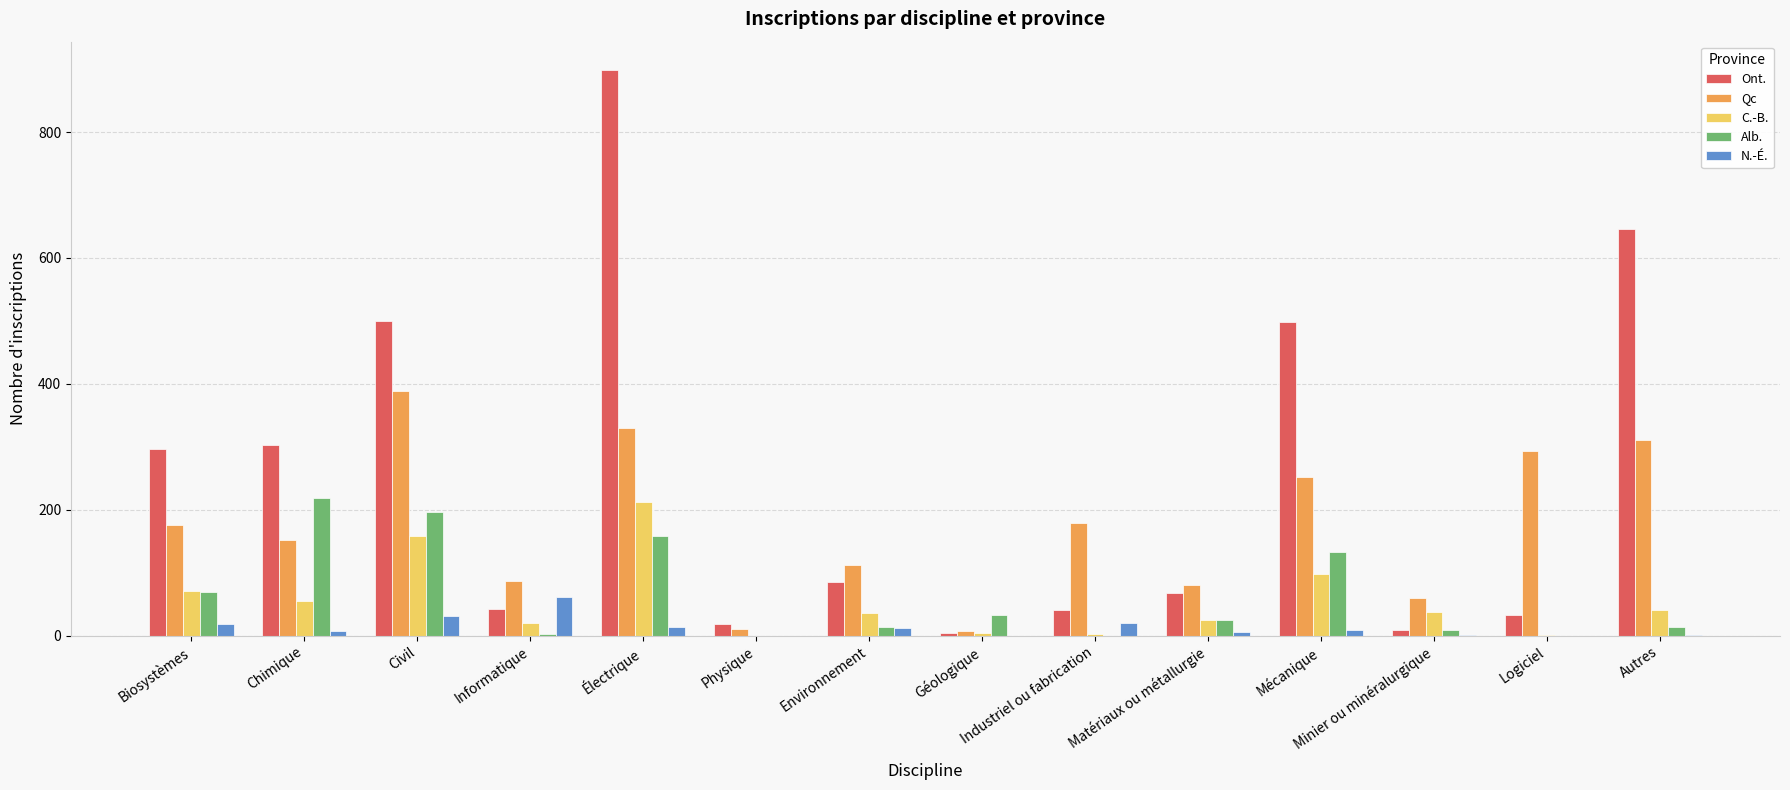

Between Minier ou minéralurgique and Logiciel, which series saw the biggest shift?

Qc